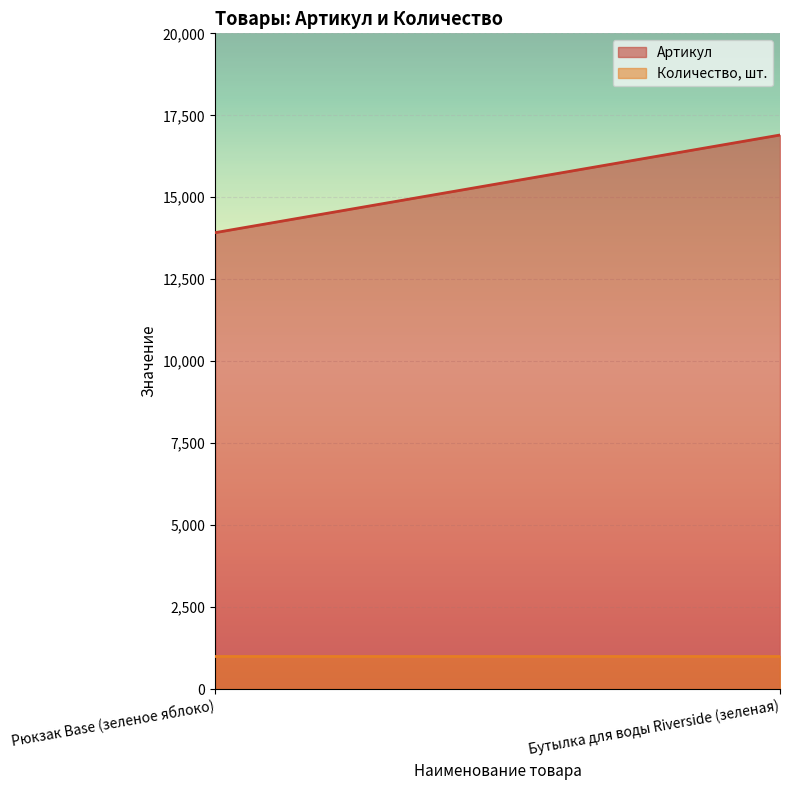

What is the value of the Артикул point at the 2nd from the left?

16898.9